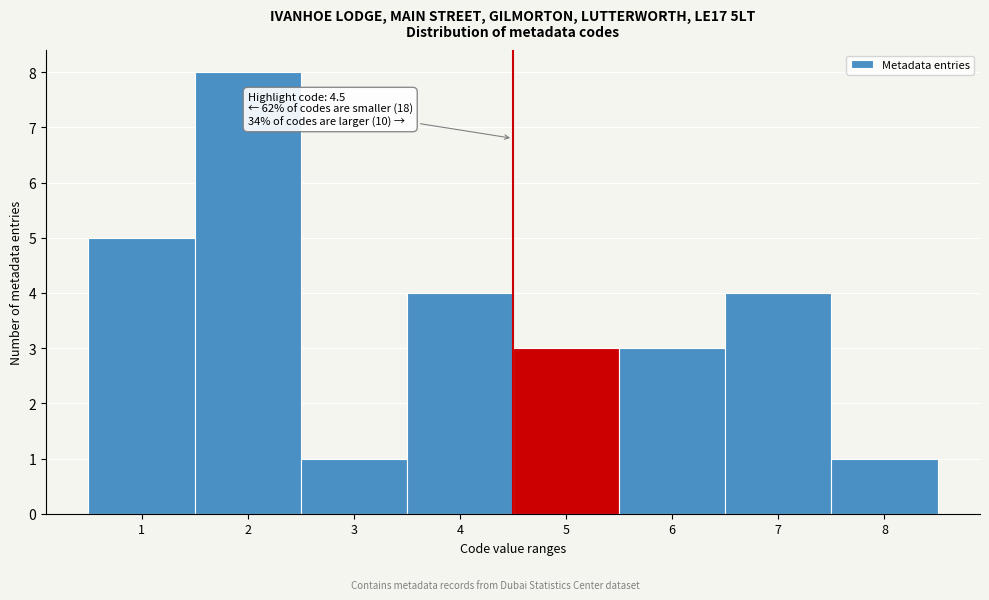

Which range on the x-axis has the tallest bar?

1.5 to 2.5